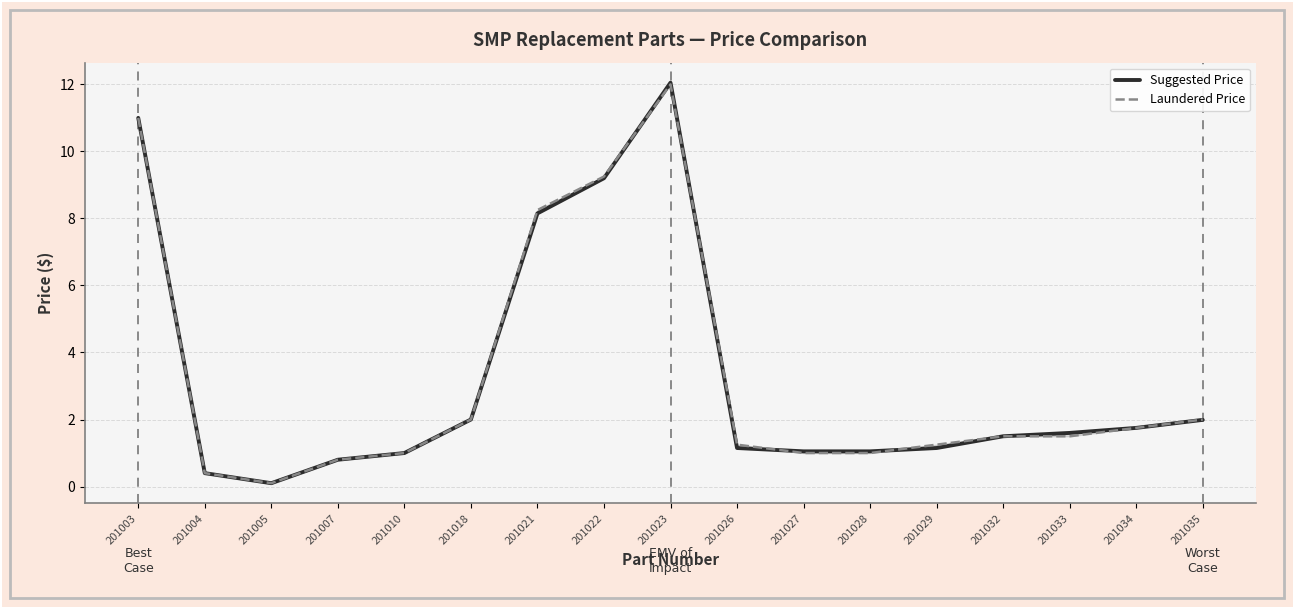

Is it true that Laundered Price equals 8.2 at 201021?

True